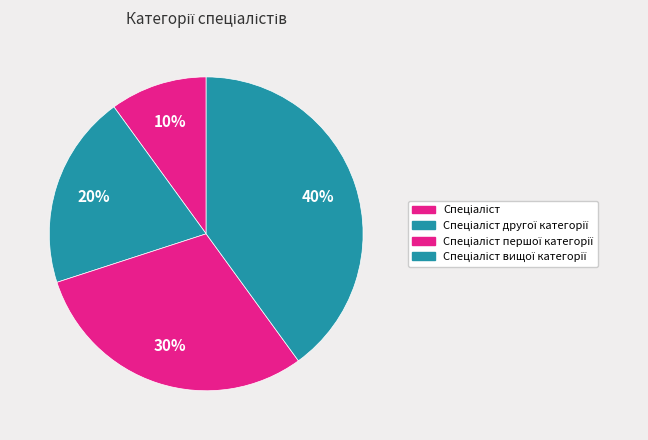

Does Спеціаліст вищої категорії account for over 50% of the chart?

No